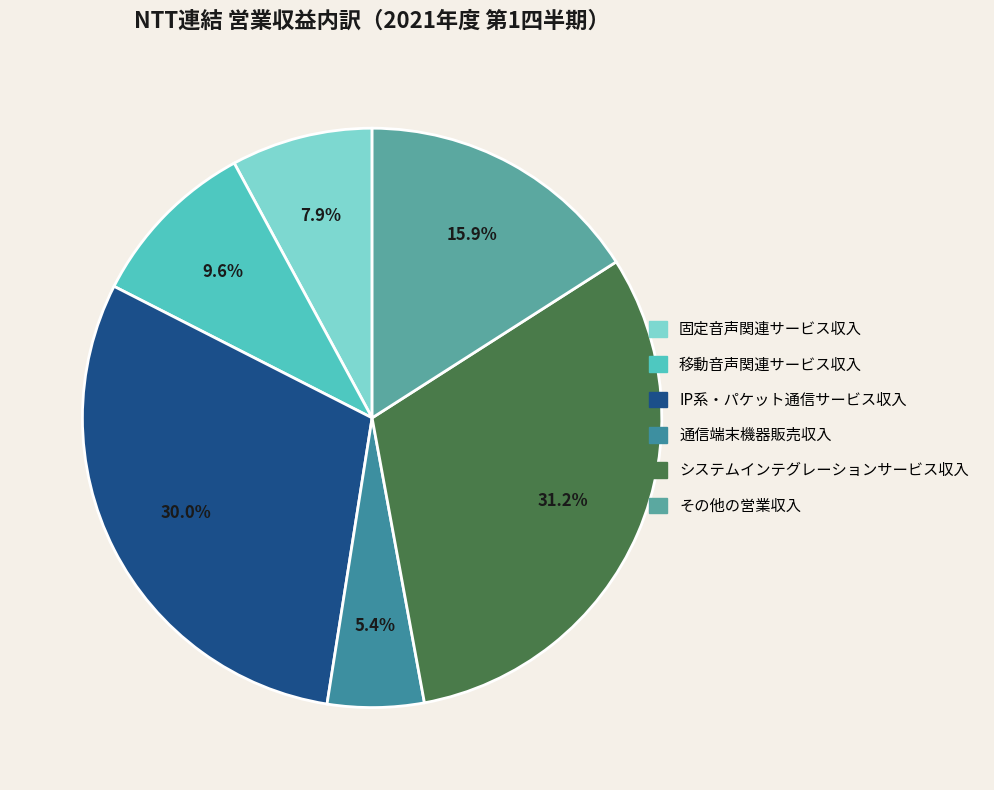

To the nearest percent, what is the difference between the largest and smallest slice percentages?

26%